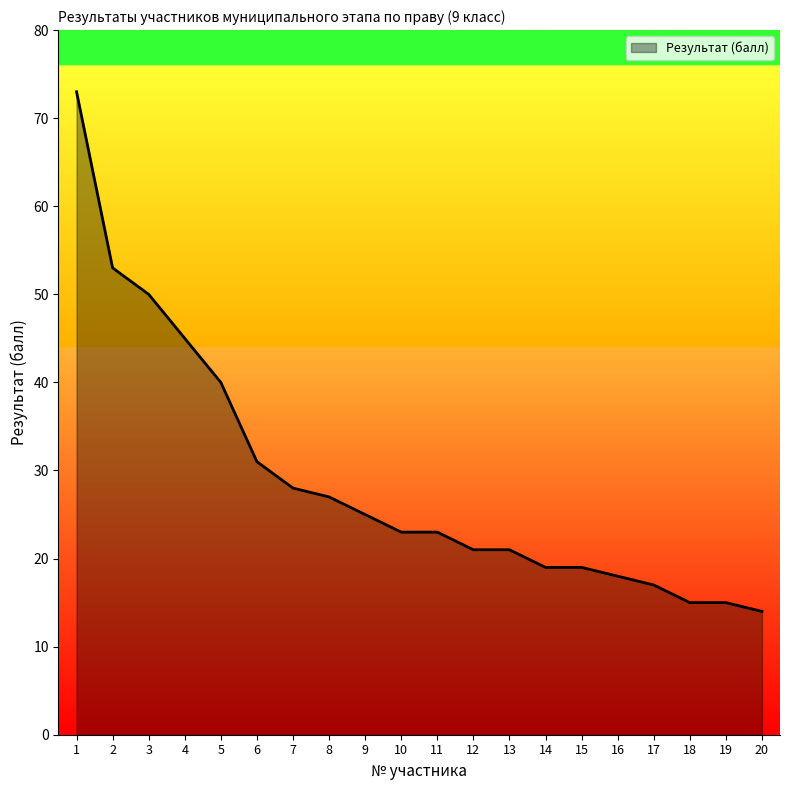

What is the sum of the values at 17 and 8?

44